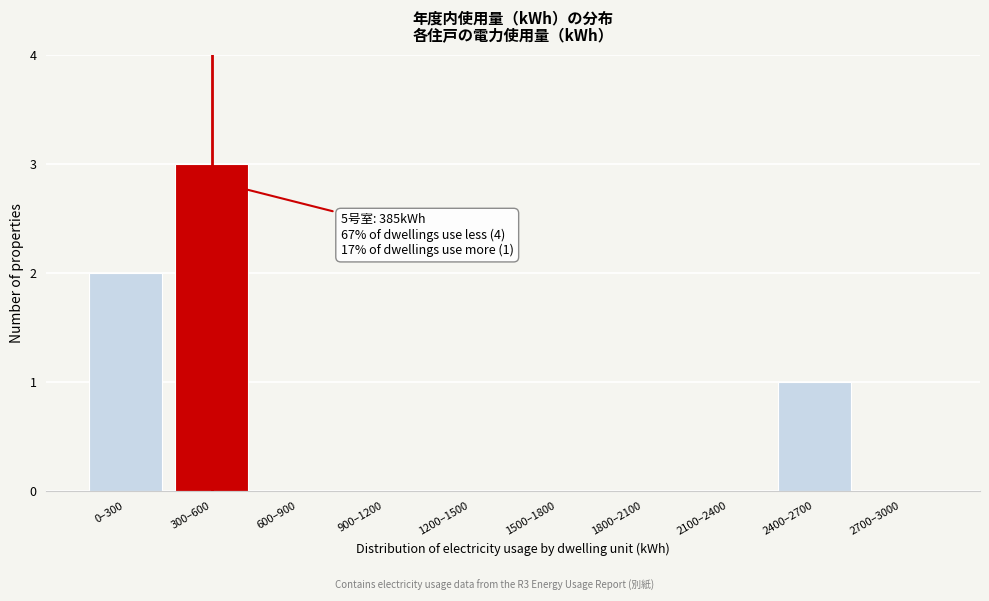

Reading right to left, transcribe all the data shown in this chart.

2700–3000=0	2400–2700=1	2100–2400=0	1800–2100=0	1500–1800=0	1200–1500=0	900–1200=0	600–900=0	300–600=3	0–300=2